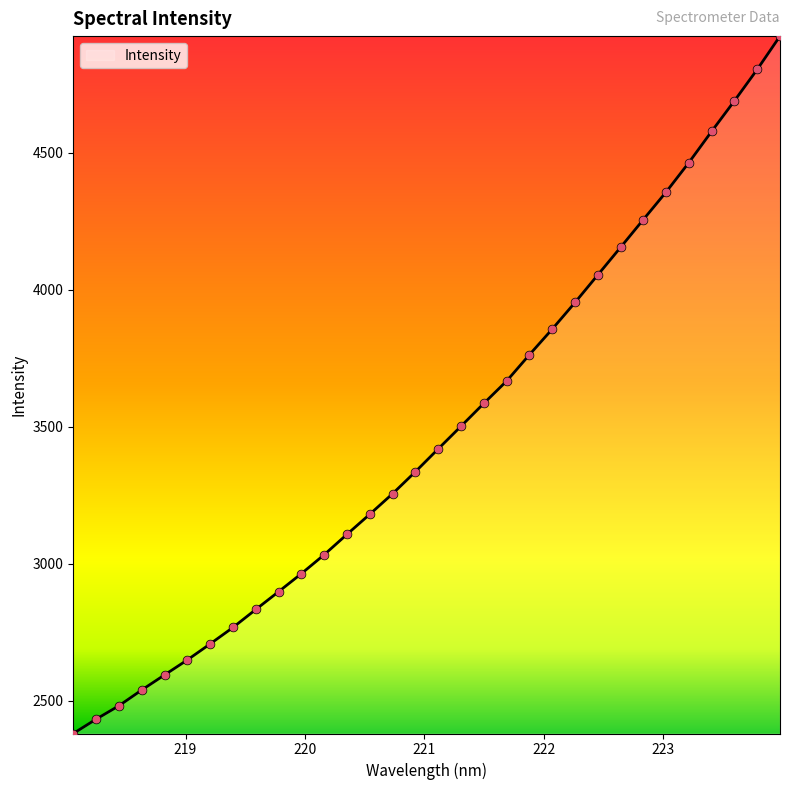

What is the greatest value displayed?

4926.0